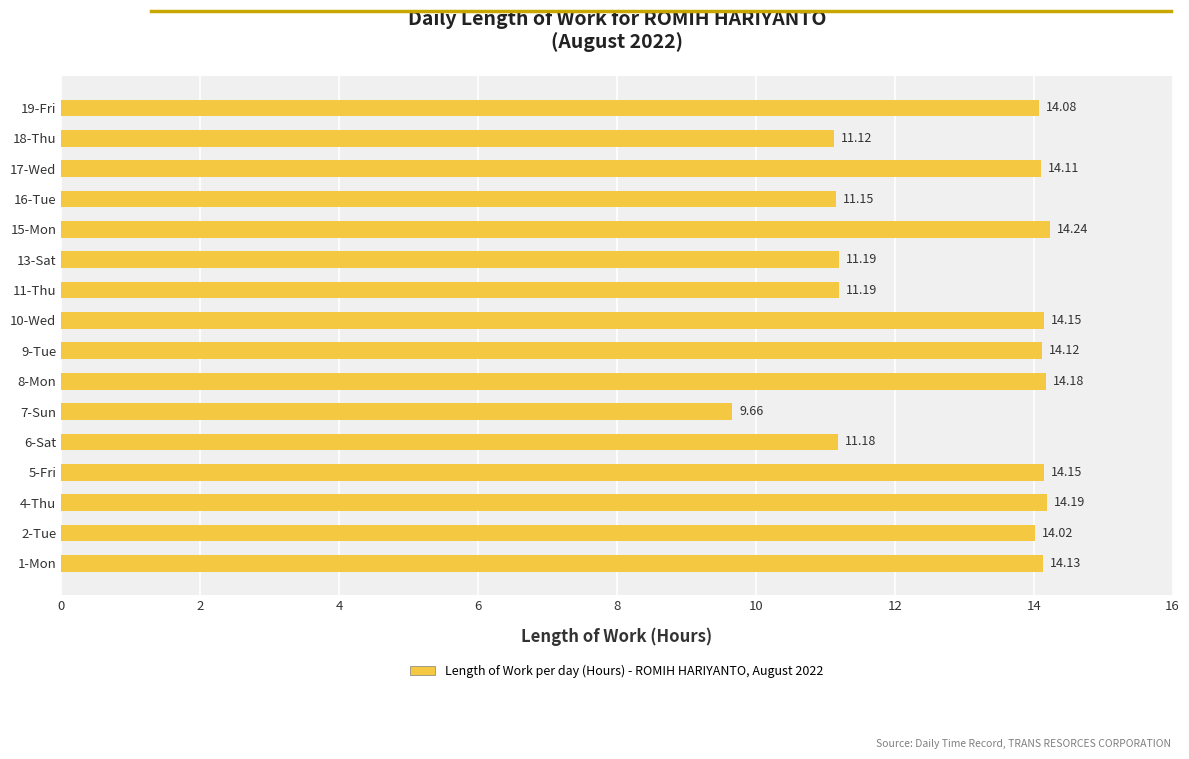

What is the difference between the values at 15-Mon and 6-Sat?

3.1